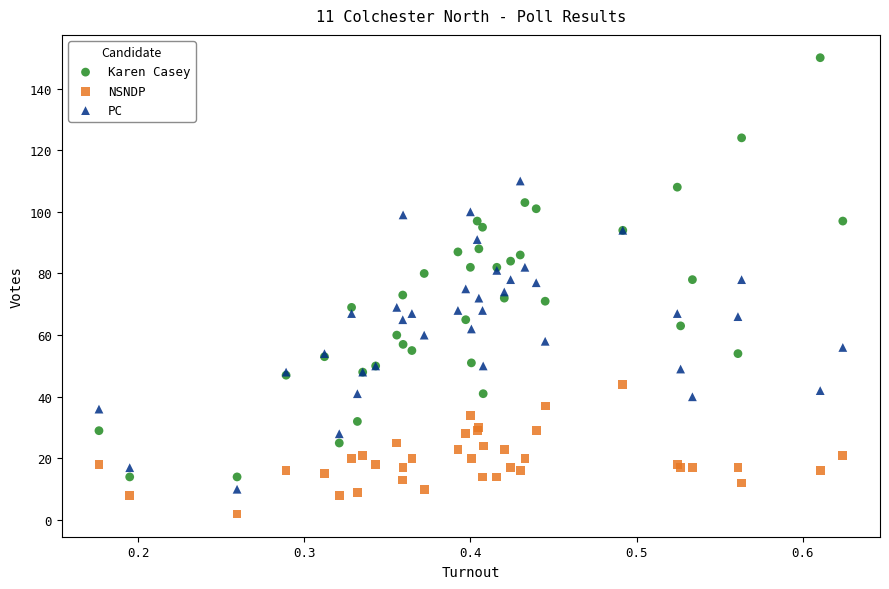

Which series contains the lowest Y value?

NSNDP